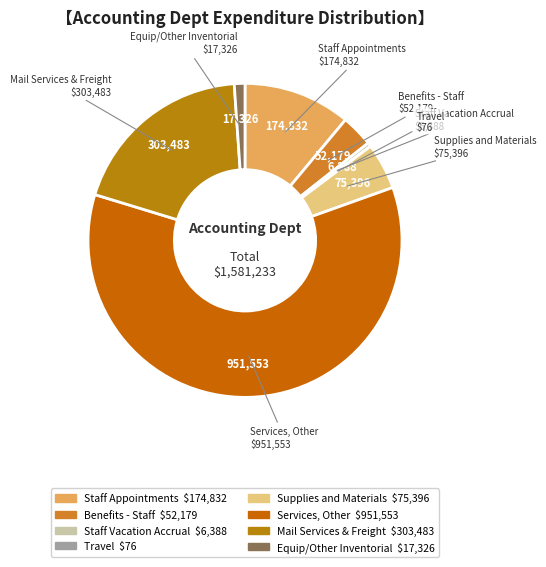

Is it true that Supplies and Materials is 15% of the pie?

False